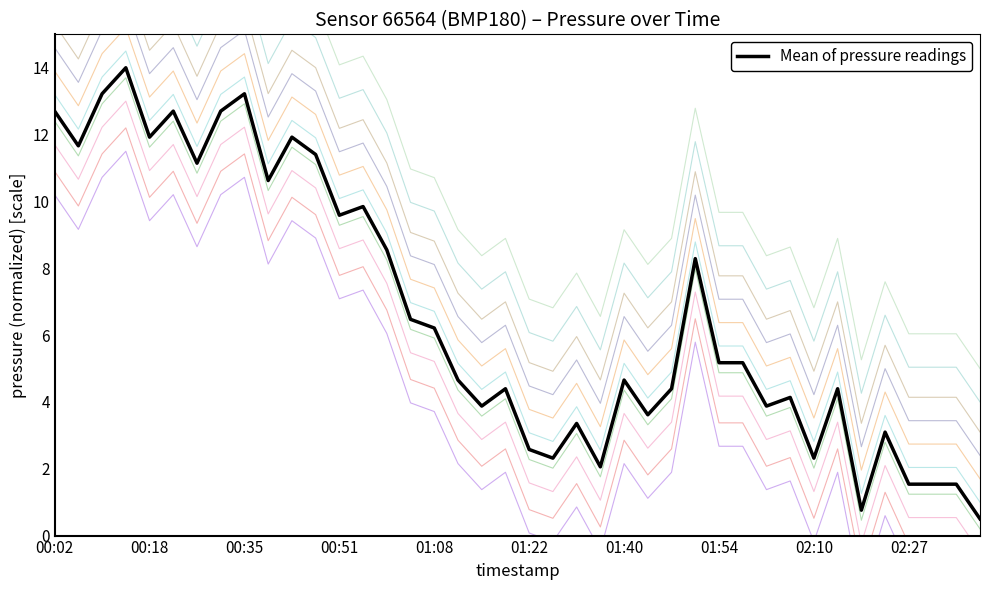

Count the number of values greater than 5.

20